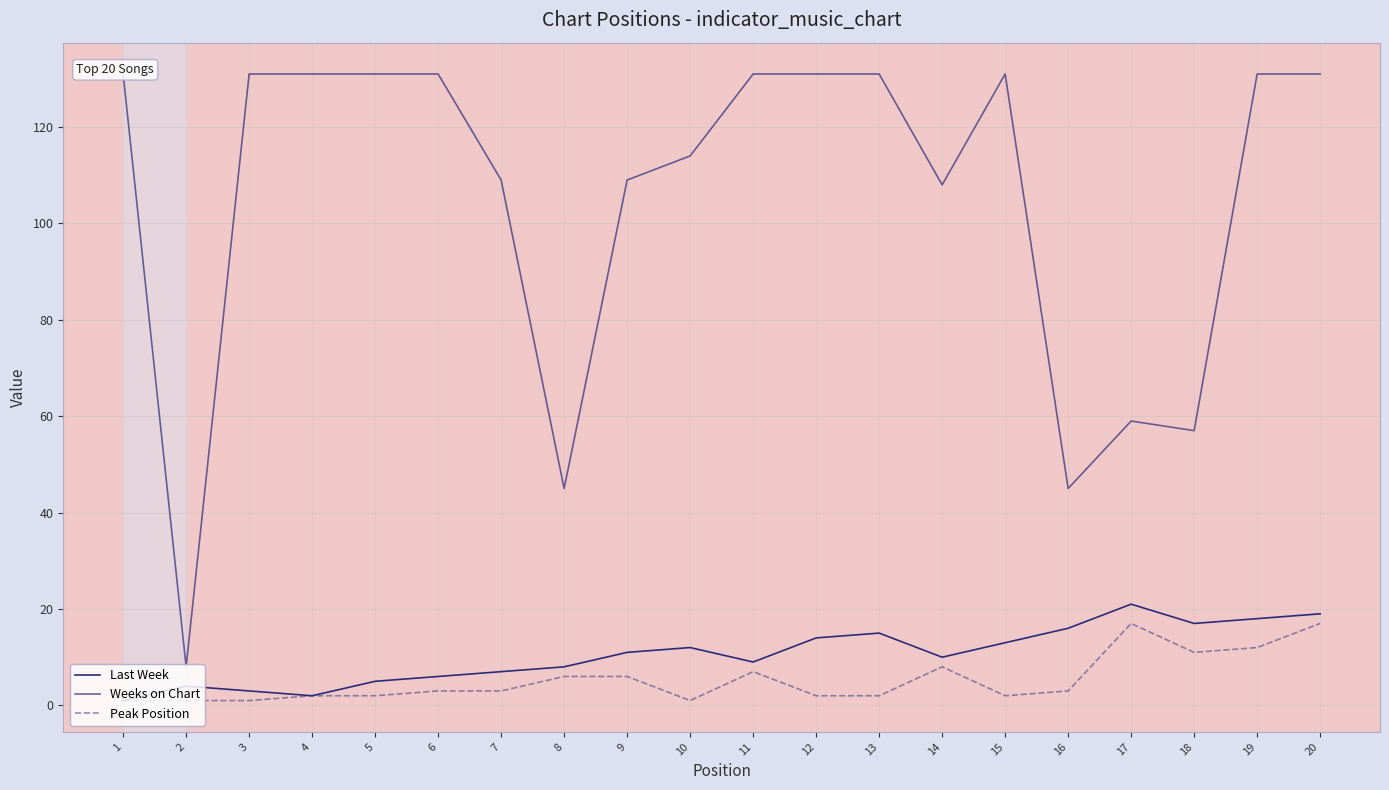

True or false: Peak Position and Last Week cross at least once.

False